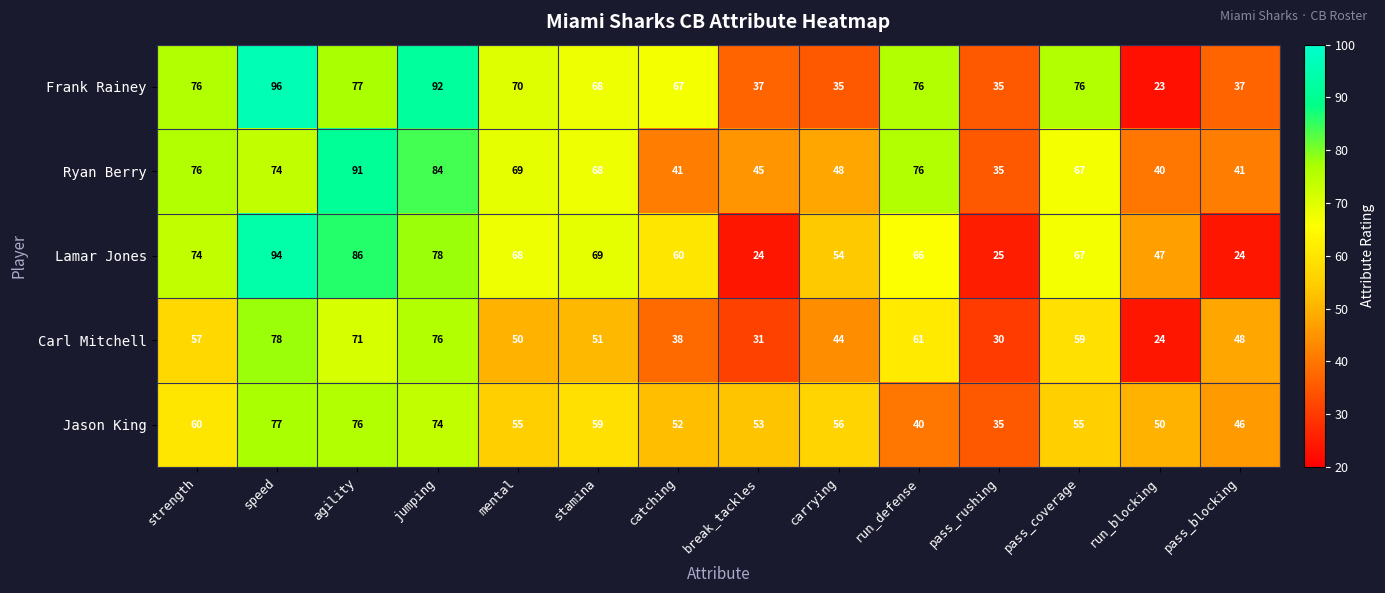

How many distinct data groups are displayed?

5